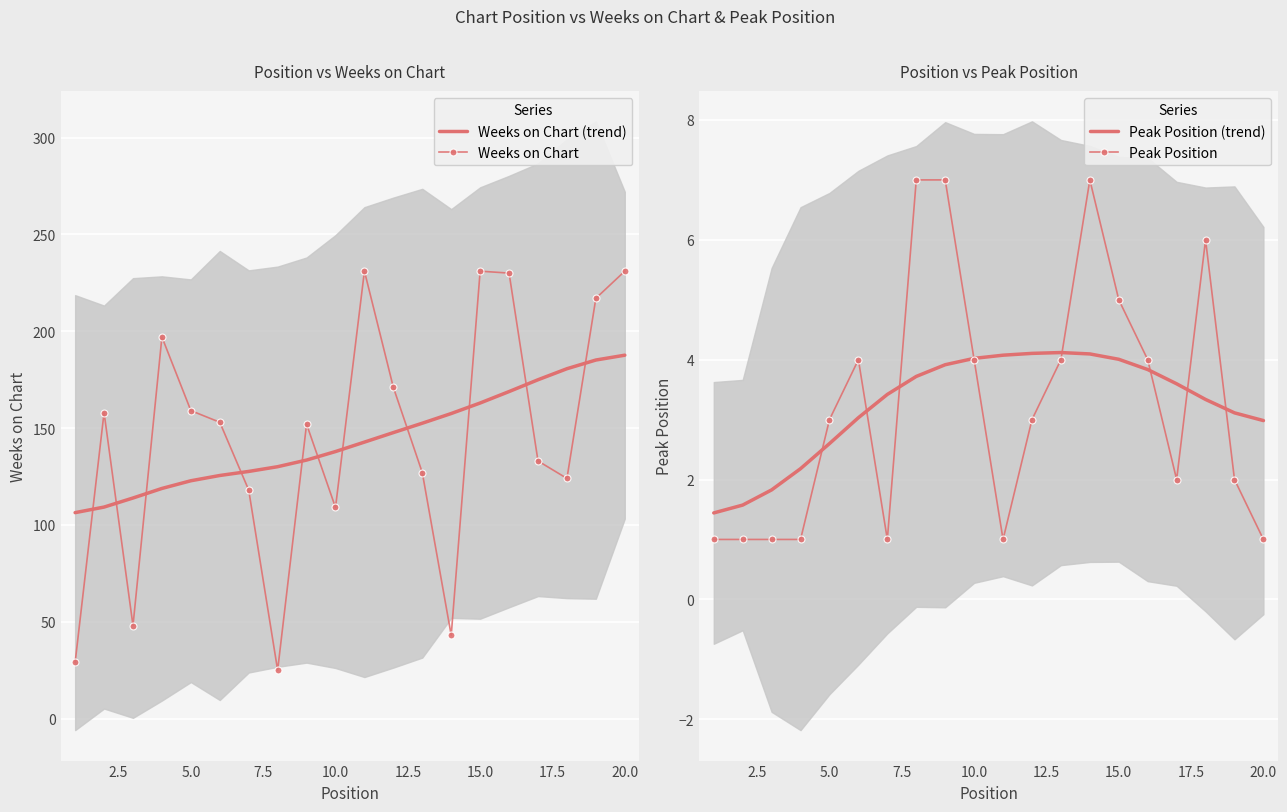

How many lines are shown in the chart?

4